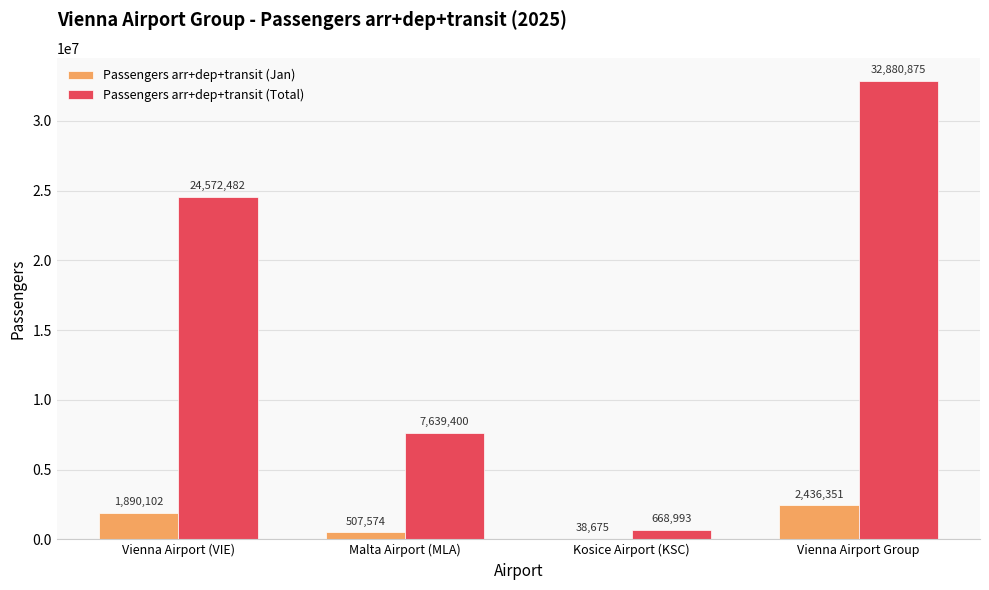

Reading left to right, transcribe all the data shown in this chart.

Passengers arr+dep+transit (Jan): Vienna Airport (VIE)=1890102	Malta Airport (MLA)=507574	Kosice Airport (KSC)=38675	Vienna Airport Group=2436351
Passengers arr+dep+transit (Total): Vienna Airport (VIE)=24572482	Malta Airport (MLA)=7639400	Kosice Airport (KSC)=668993	Vienna Airport Group=32880875